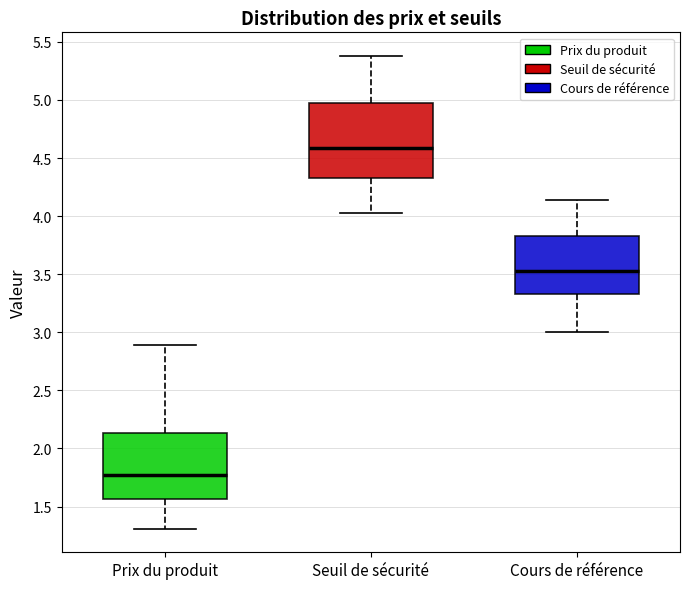

Reading left to right, read every box against the y-axis: the position of its median line, the range the box covers, and the ends of its whiskers. The values are not printed on the chart, so give them approximately, as read against the axis.

Prix du produit: median 1.75, box 1.55 to 2.15, whiskers 1.30 to 2.90
Seuil de sécurité: median 4.60, box 4.35 to 4.95, whiskers 4.05 to 5.40
Cours de référence: median 3.55, box 3.35 to 3.85, whiskers 3.00 to 4.15